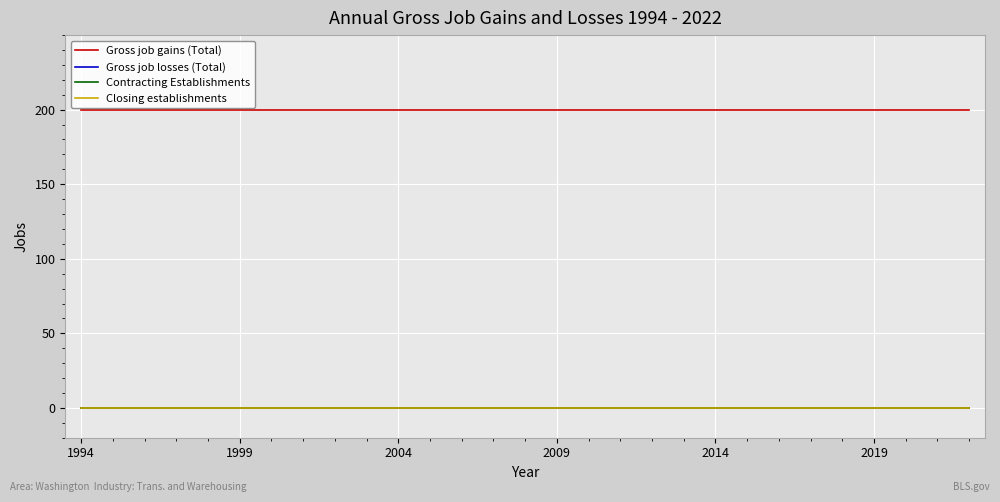

Does the chart display data point markers on the line(s)?

No